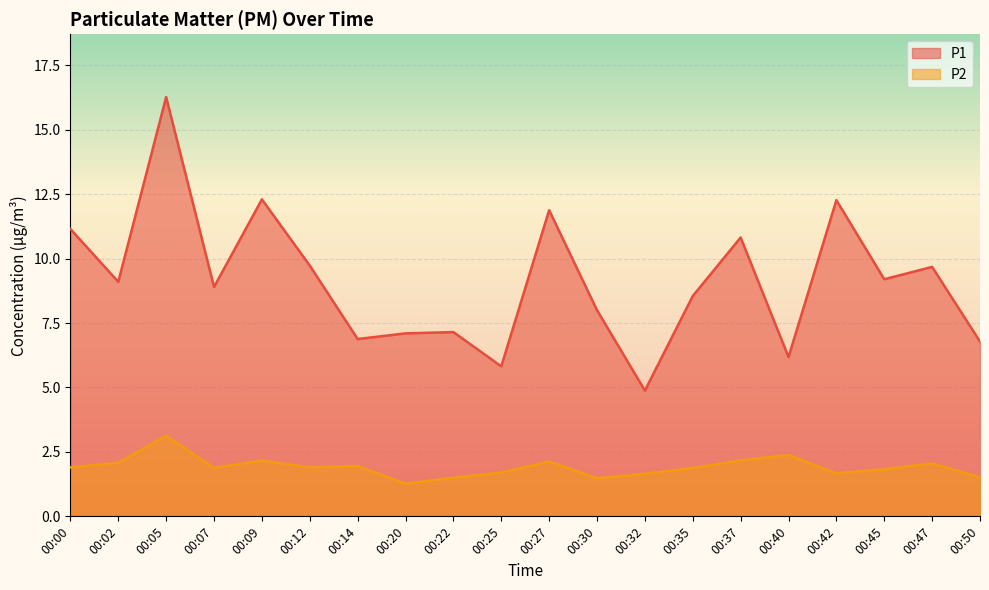

How many lines are shown in the chart?

2